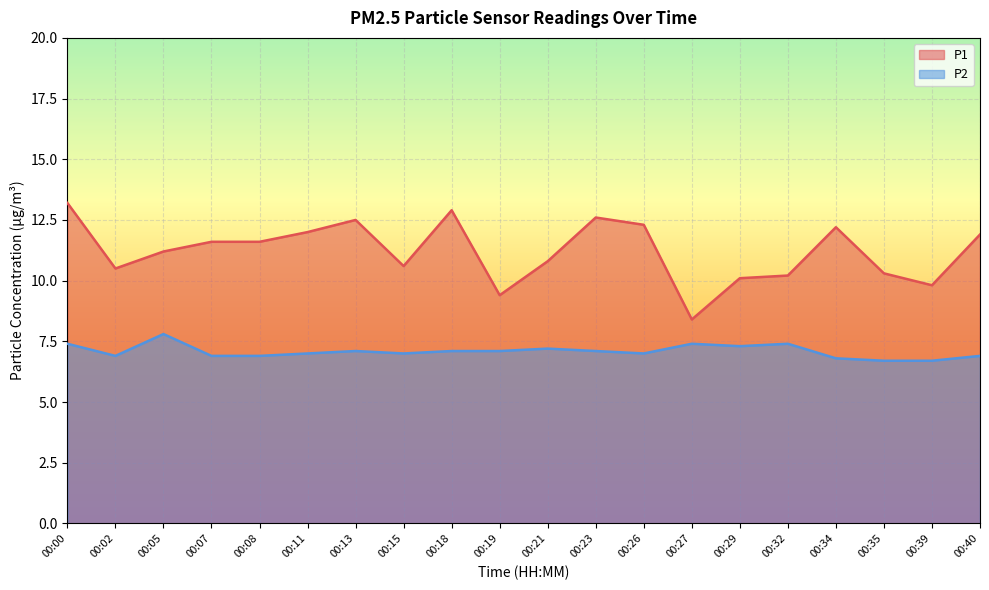

Which series has the largest range (max minus min)?

P1